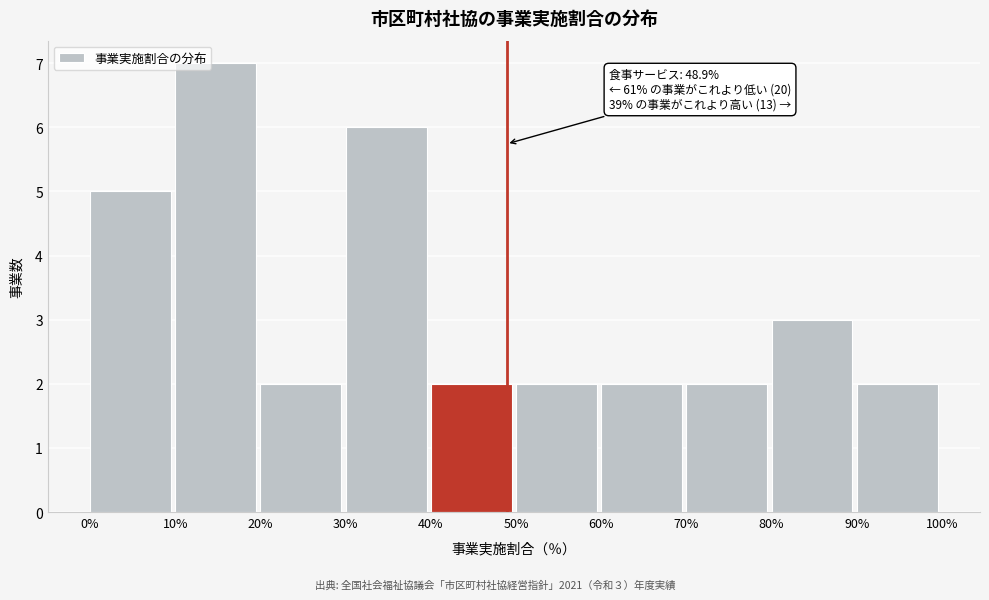

Which range on the x-axis has the tallest bar?

10% to 20%